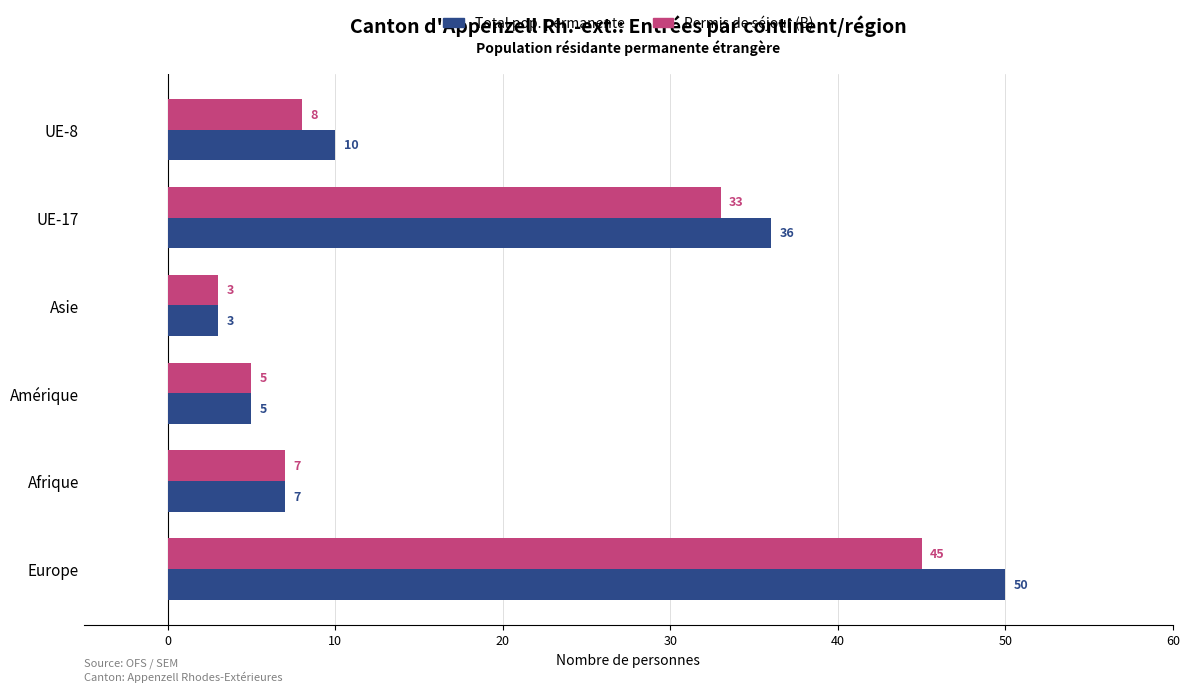

What is the lowest value of the Permis de séjour (B) series?

3